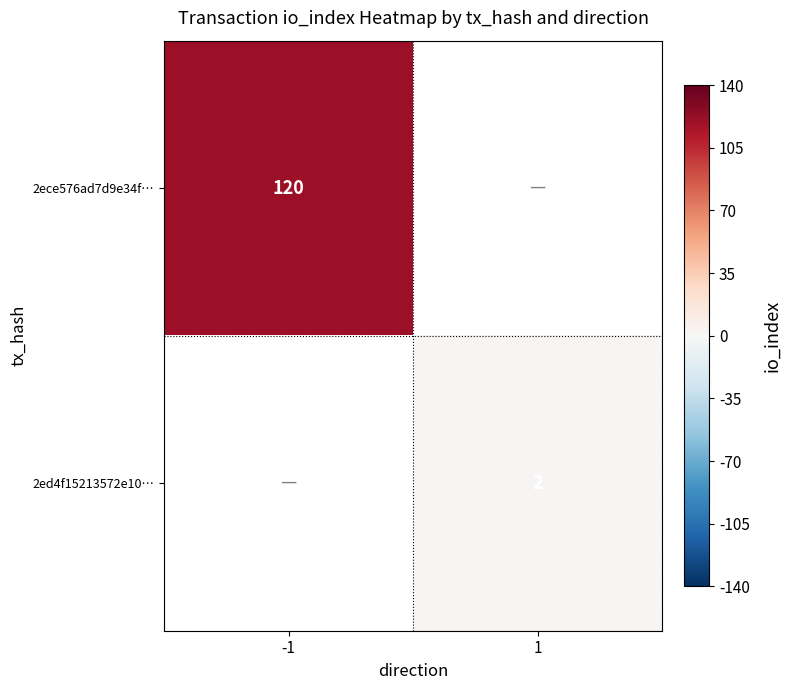

Is the value of 2ece576ad7d9e34f… at -1 greater than the value of 2ed4f15213572e10… at 1?

Yes